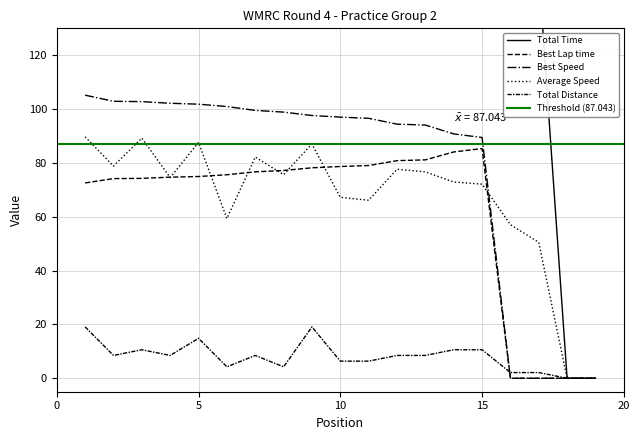

The value of Total Time at 2 is 208.8. True or false?

False